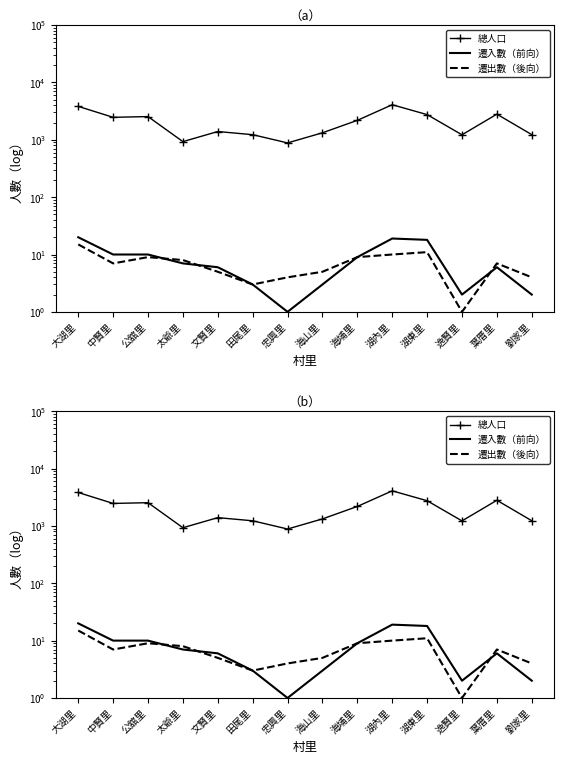

What is the label of the 2nd point from the right?

葉厝里